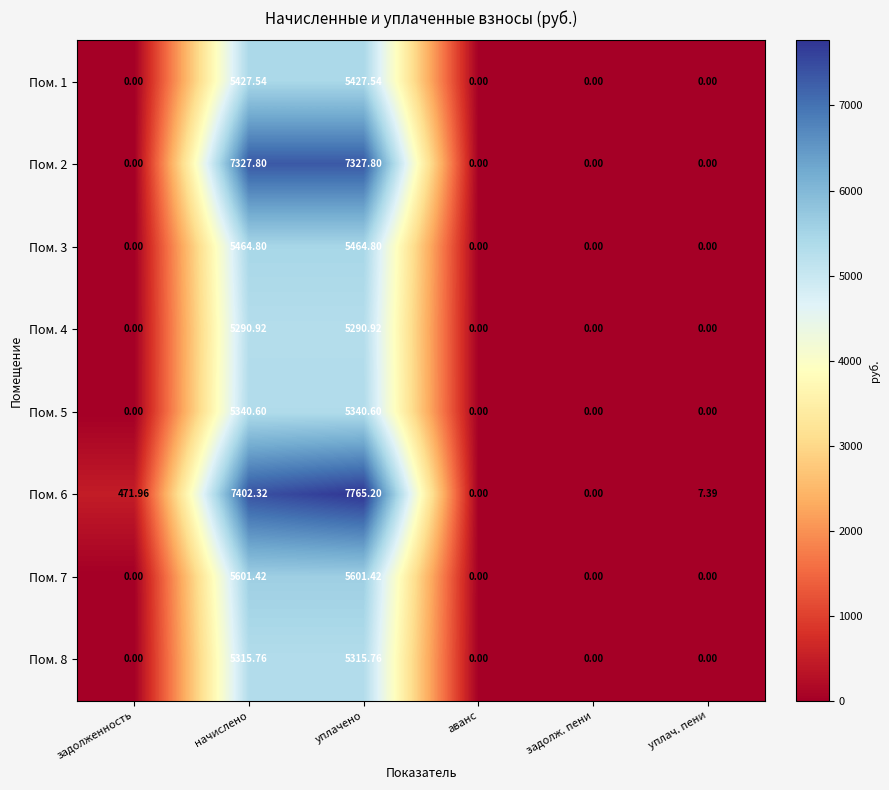

Is the value of Пом. 8 at задолженность greater than the value of Пом. 1 at начислено?

No